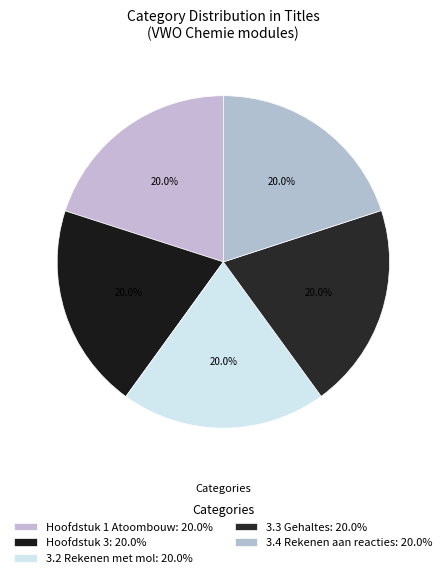

How many segments does this pie chart have?

5